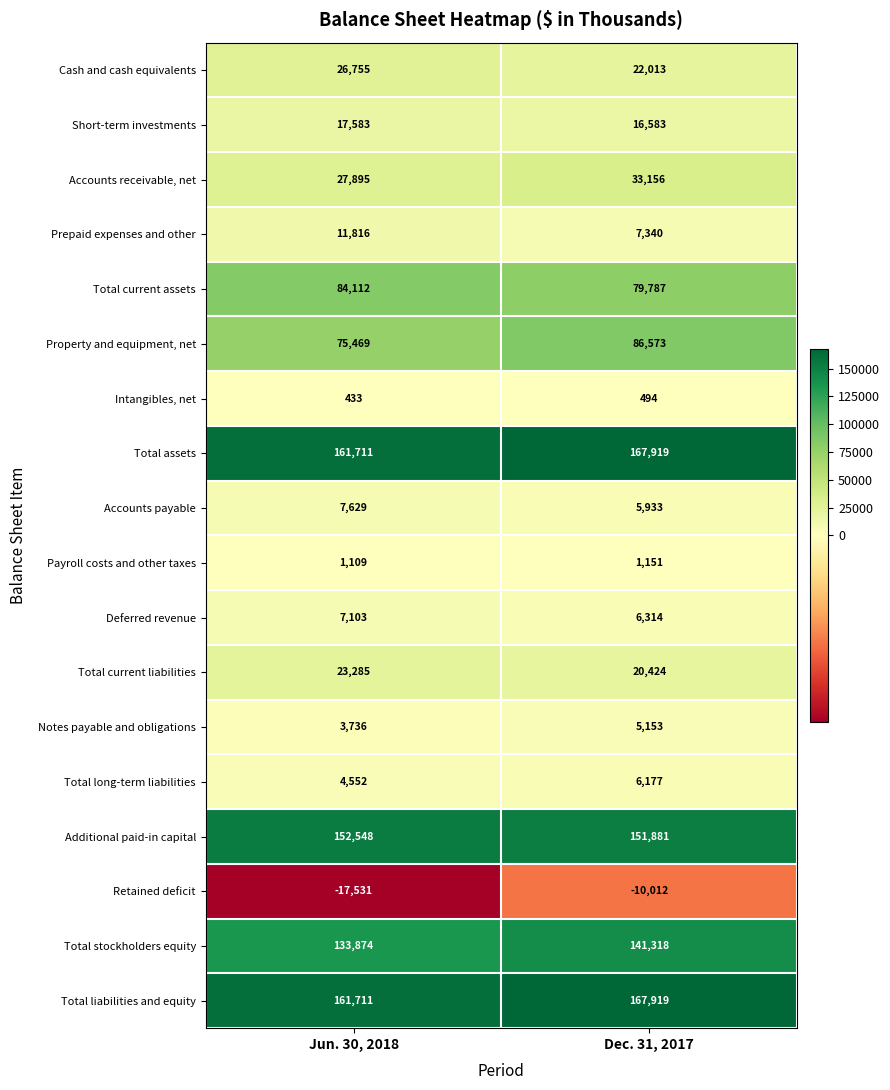

Rank the categories by Total current assets value from highest to lowest.

Jun. 30, 2018, Dec. 31, 2017